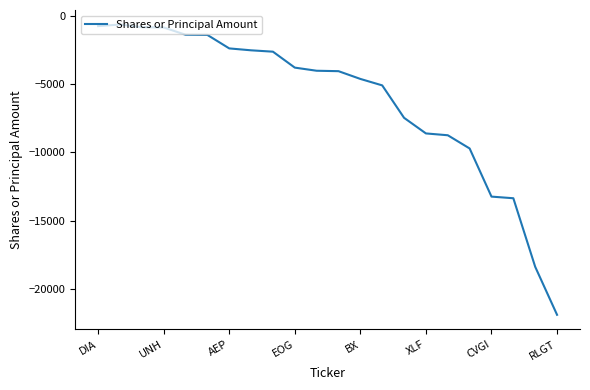

What is the greatest value displayed?

-606